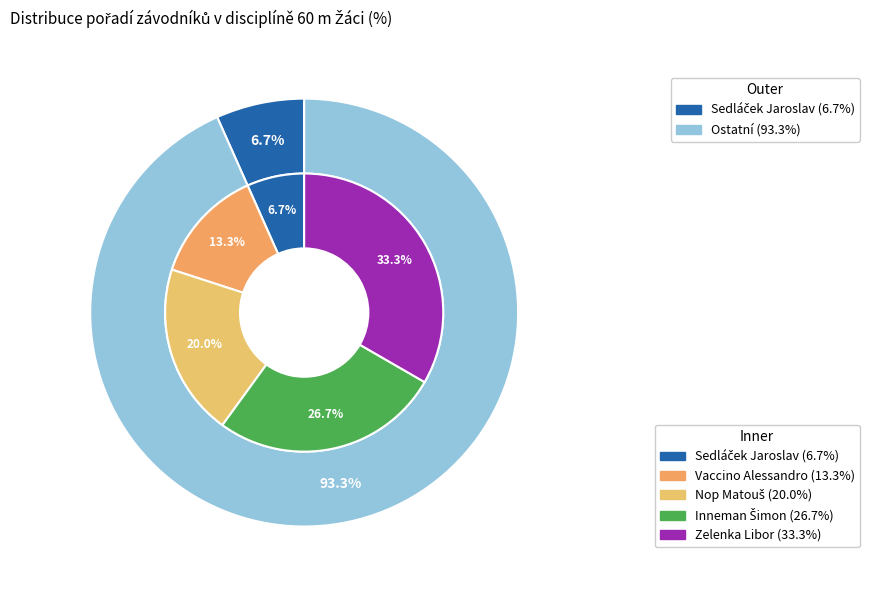

Does any single category account for the majority?

No